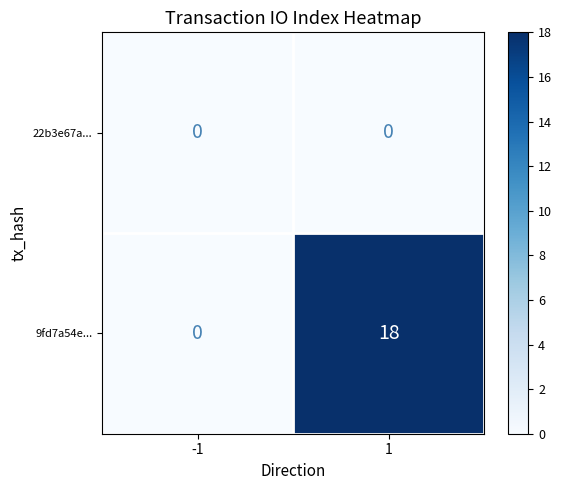

Which series changed the most between -1 and 1?

9fd7a54e...